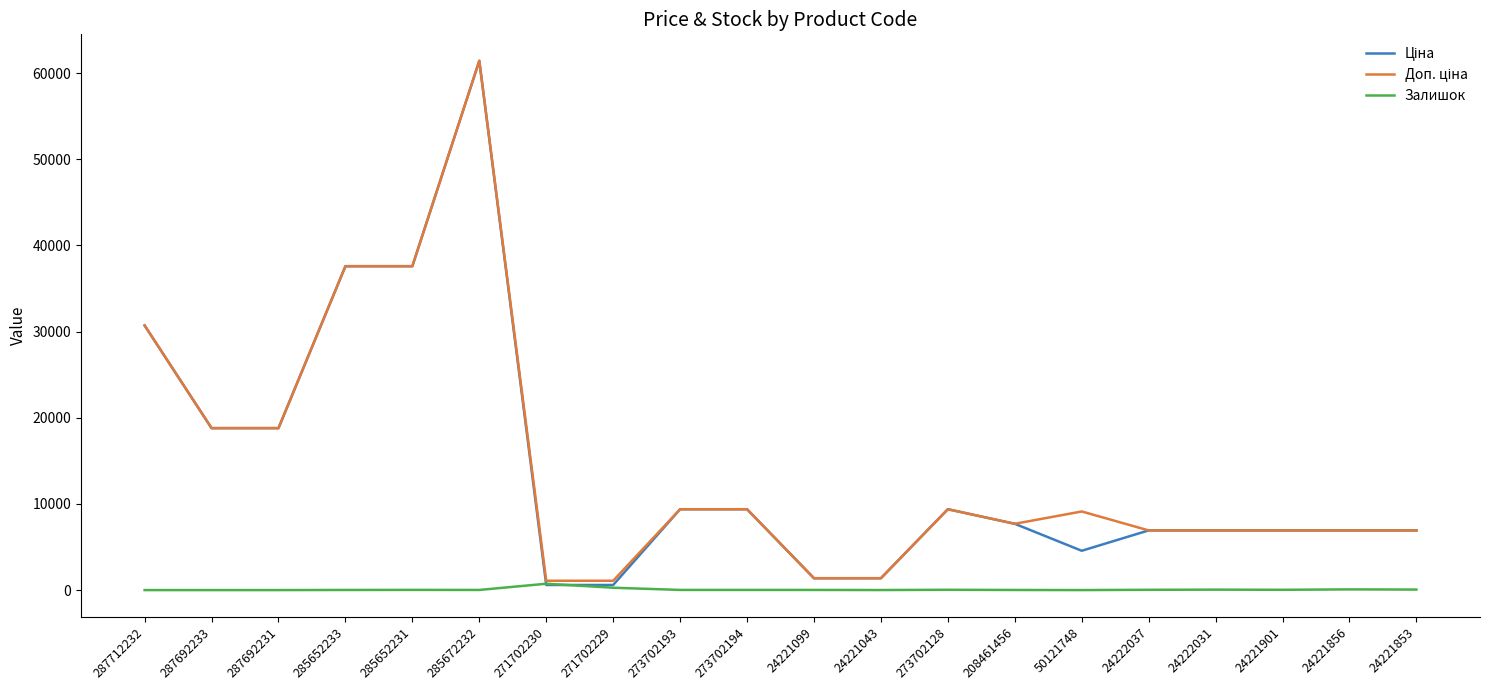

Which label corresponds to the largest value in the chart?

285672232